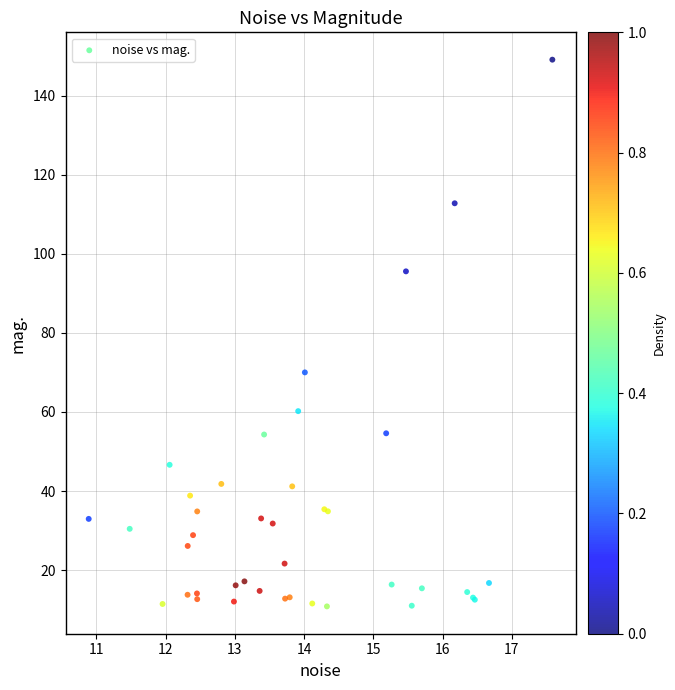

What Y value in the scatter plot is closest to 79?

70.0